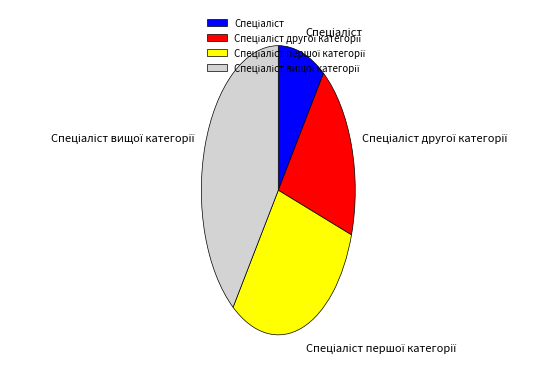

How many segments does this pie chart have?

4